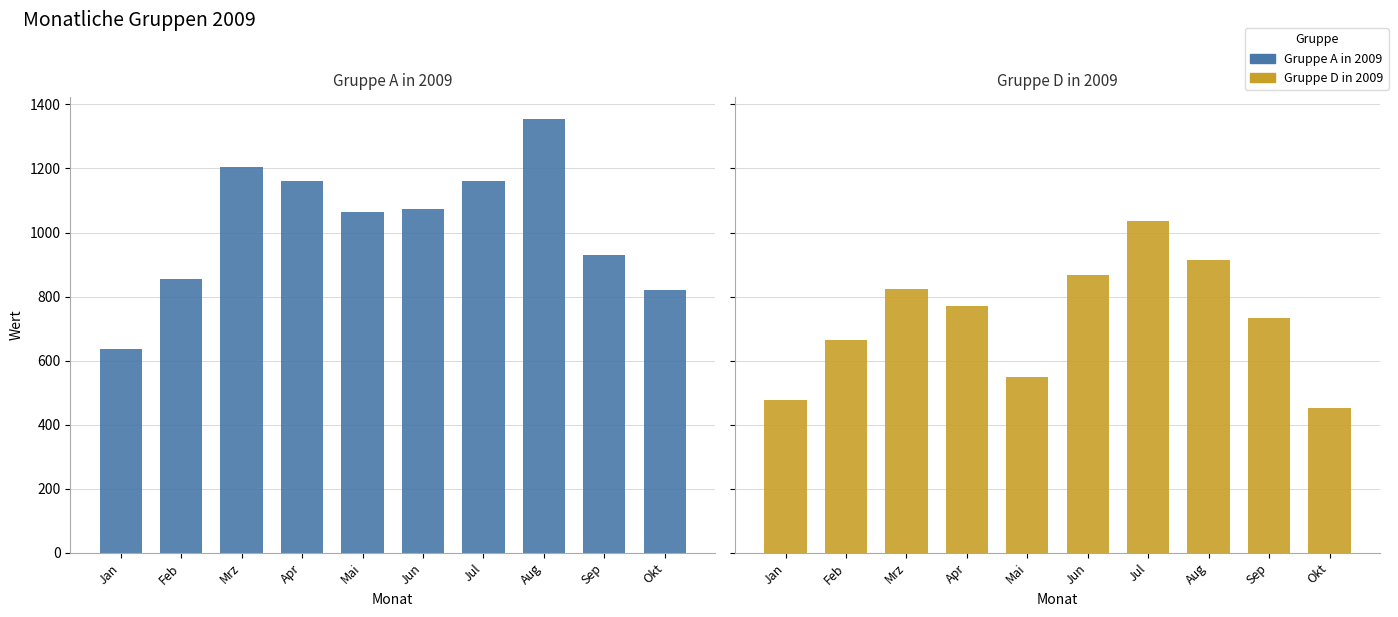

What position from the left is Sep?

9